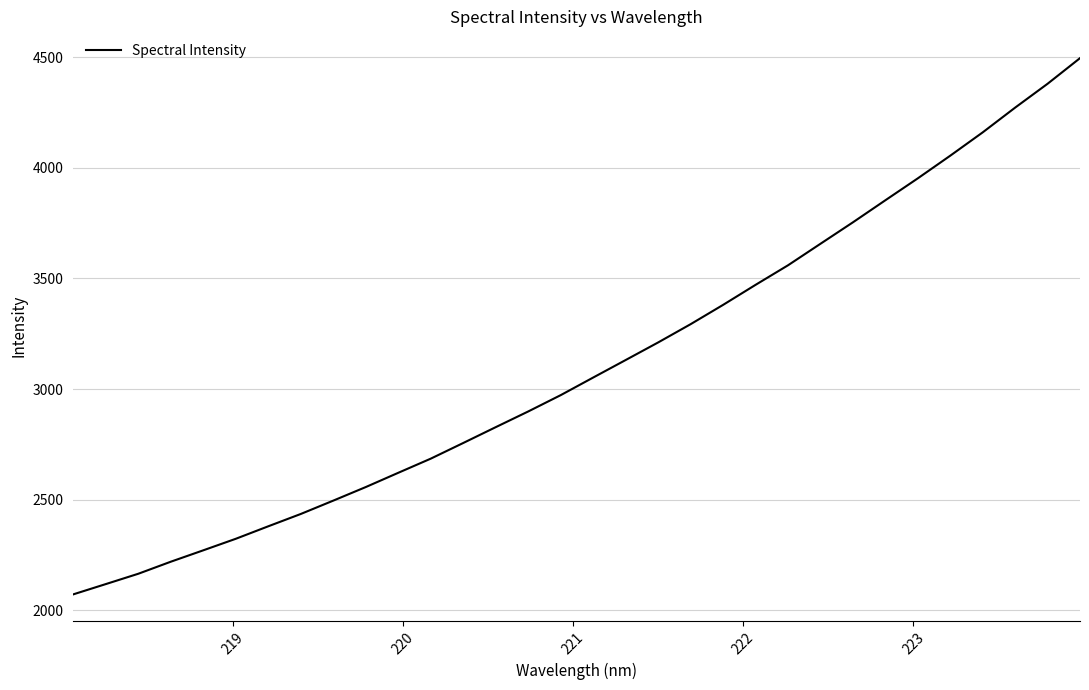

What is the greatest value displayed?

4495.8